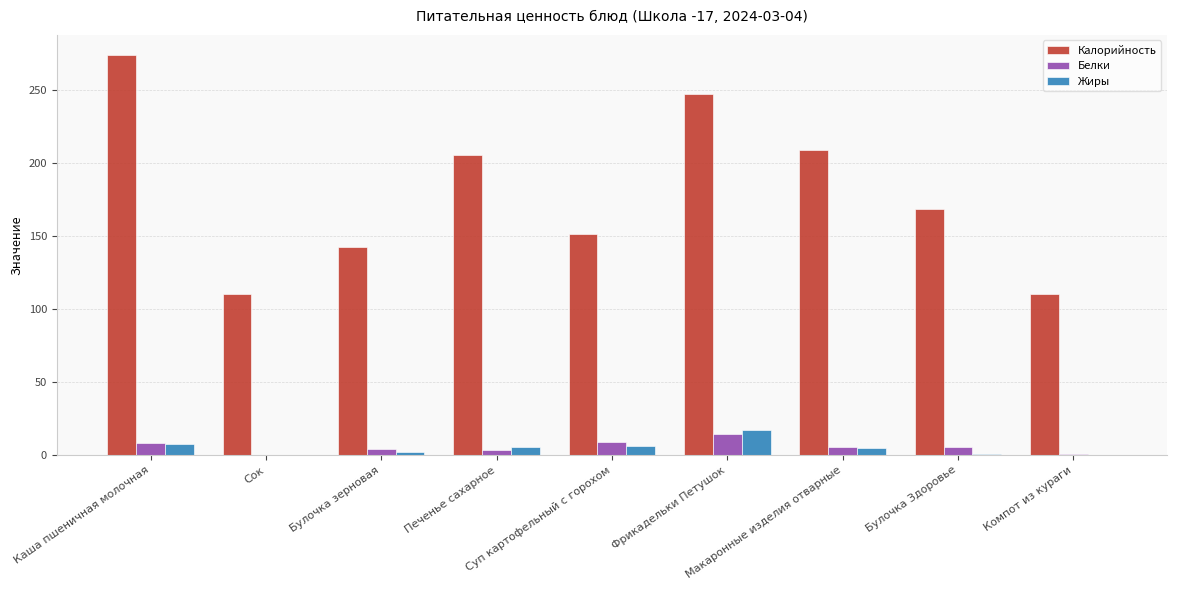

How many data points in Жиры are above 4?

5